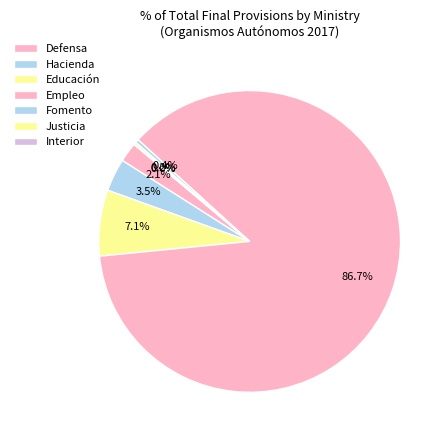

To the nearest percent, what is the difference between the largest and smallest slice percentages?

87%